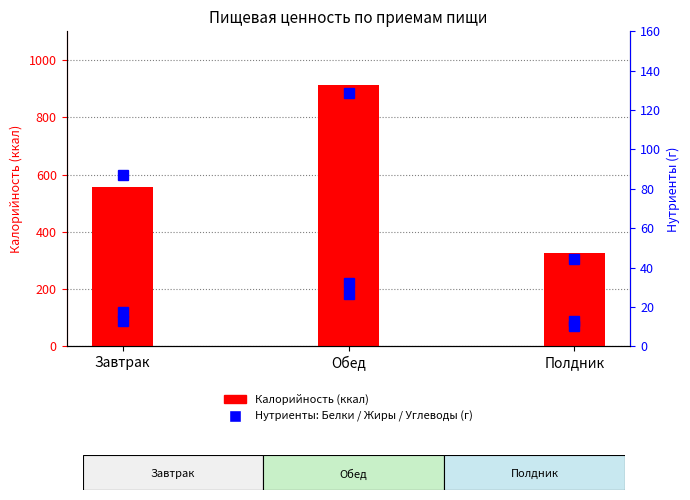

Which series has the largest total across all categories?

Калорийность